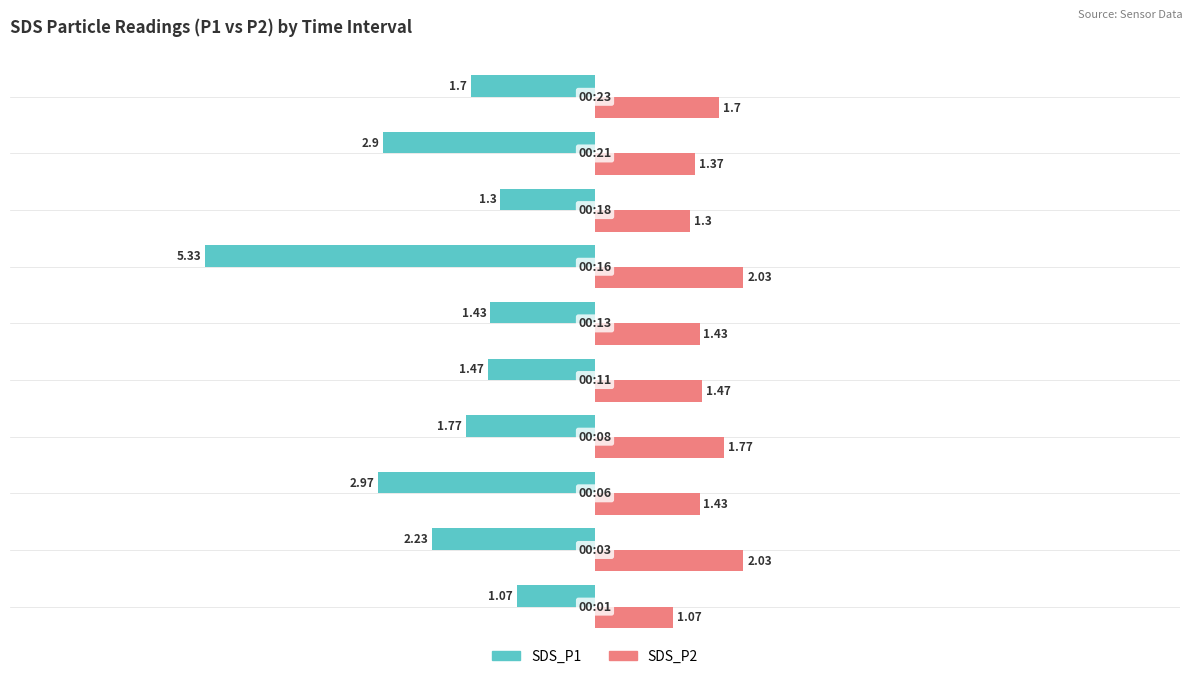

What is the sum of all SDS_P2 values?

15.6